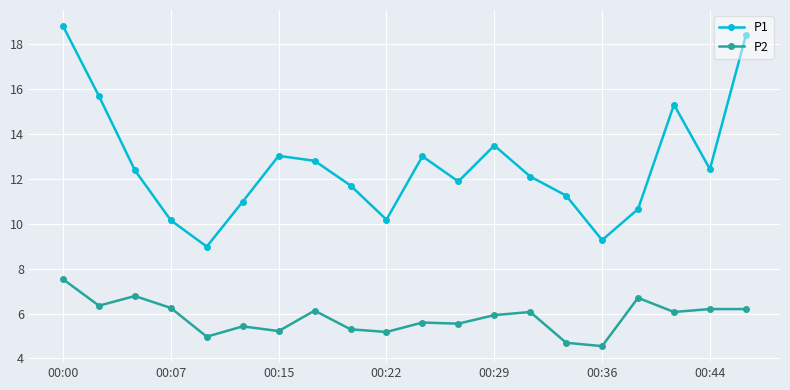

True or false: P2 and P1 cross at least once.

False